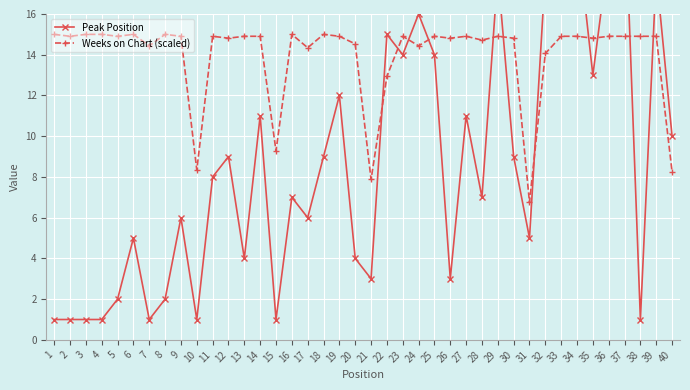

True or false: Weeks on Chart (scaled) has a value of 5.0 at 25.

False